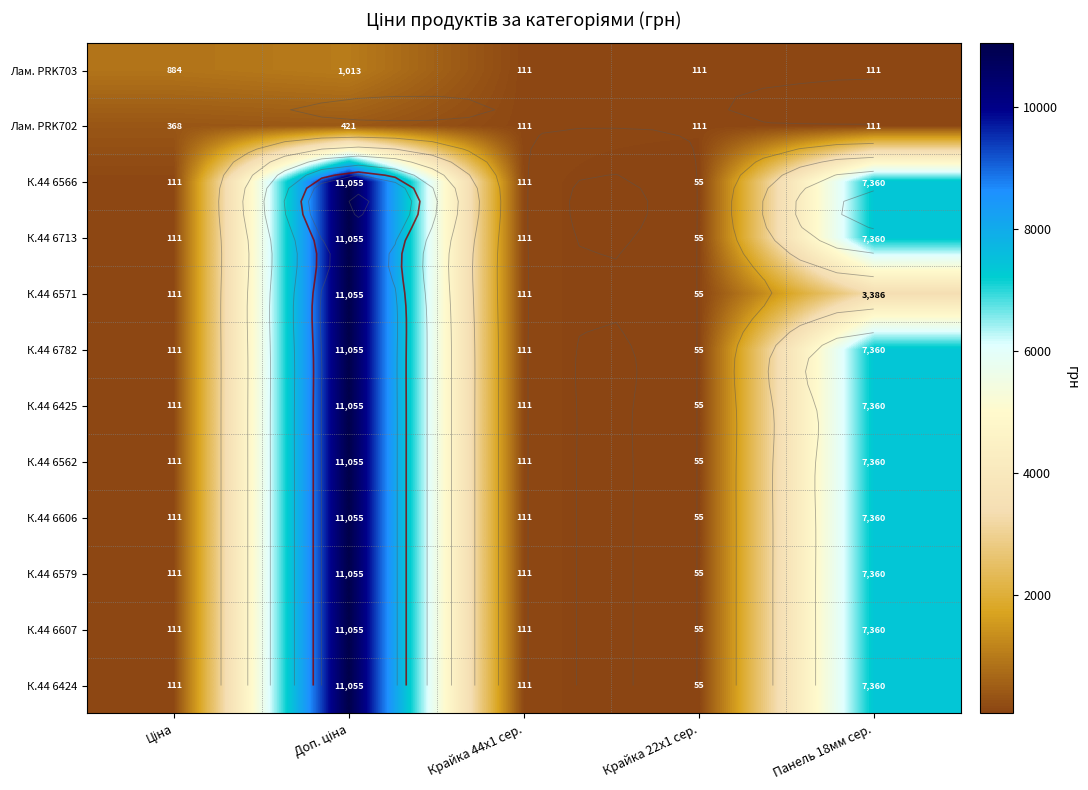

True or false: К.44 6566 has a value of 18376.5 at Доп. ціна.

False